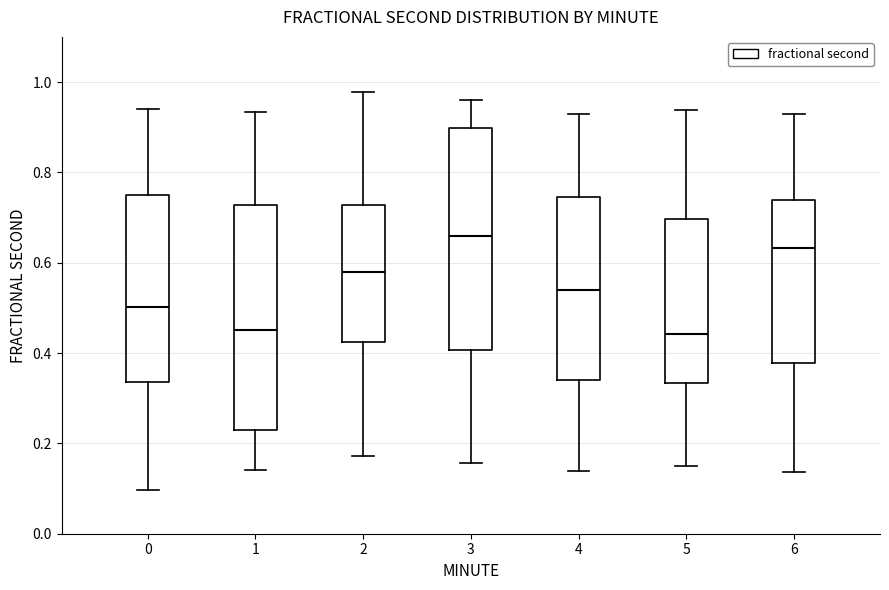

Where does the median line of the box at x = 3 sit on the y-axis? The values are not printed on the chart, so give them approximately, as read against the axis.

0.66